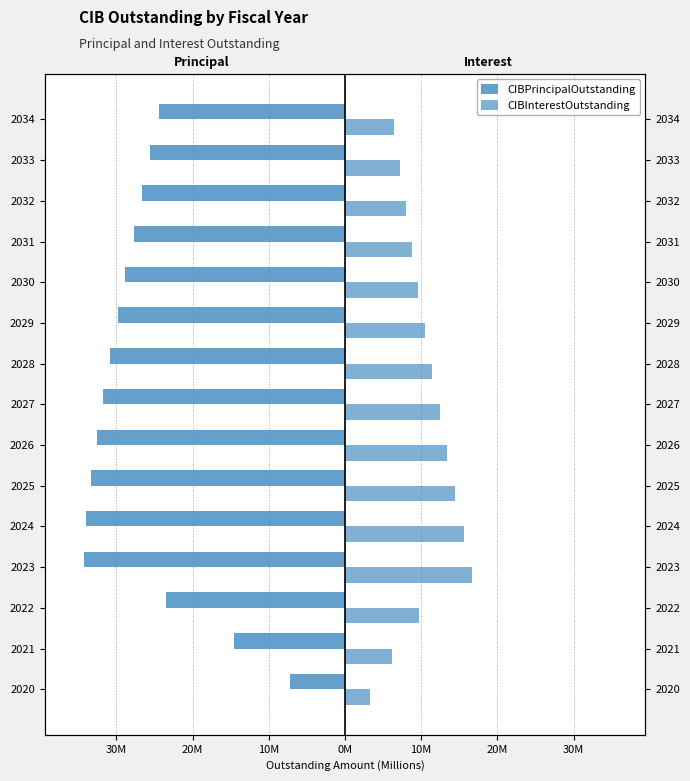

At how many categories does at least one series exceed 5?

14